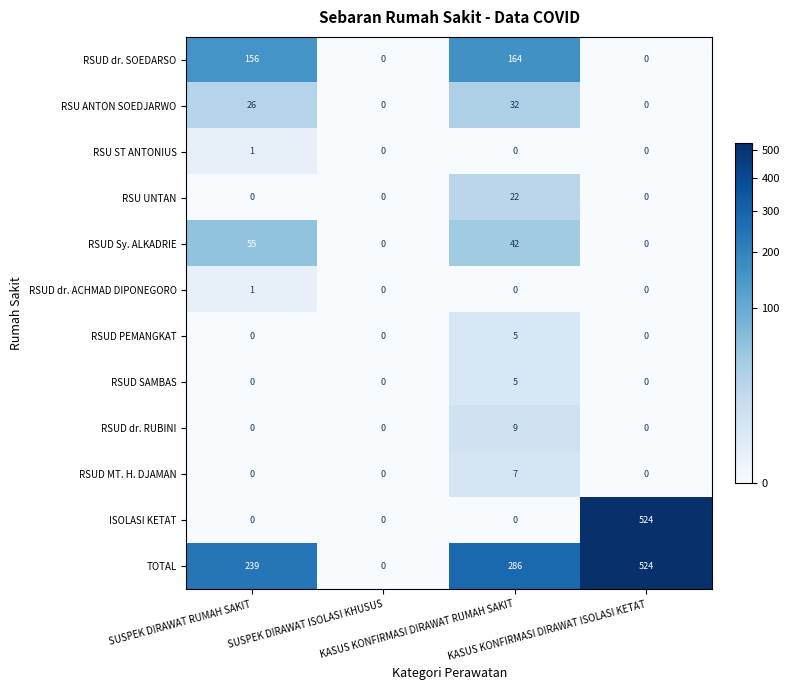

What is the difference between the maximum and minimum values in the RSU UNTAN series?

22